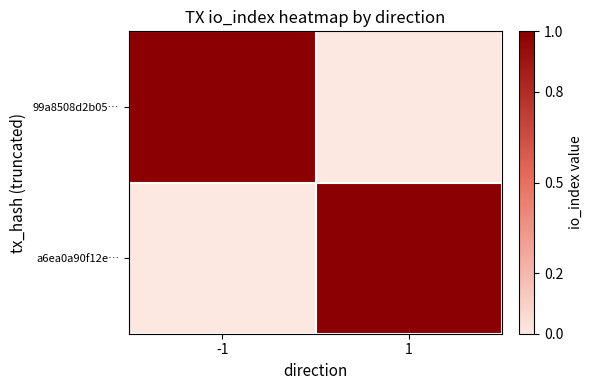

At how many categories does at least one series exceed 0?

2